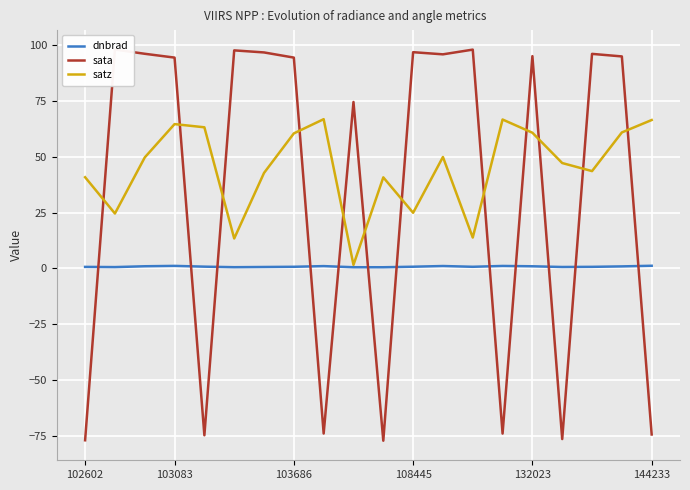

True or false: dnbrad and satz intersect in this chart.

False